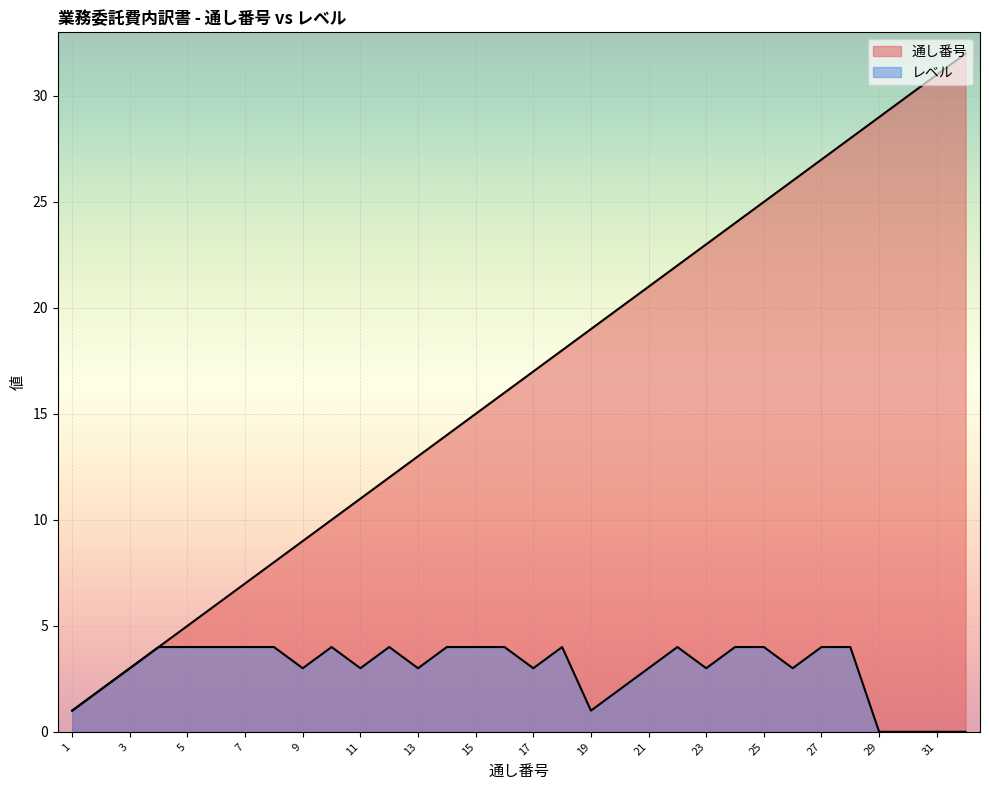

Reading left to right, what are all the values shown in this chart?

通し番号: 1=1	2=2	3=3	4=4	5=5	6=6	7=7	8=8	9=9	10=10	11=11	12=12	13=13	14=14	15=15	16=16	17=17	18=18	19=19	20=20	21=21	22=22	23=23	24=24	25=25	26=26	27=27	28=28	29=29	30=30	31=31	32=32
レベル: 1=1	2=2	3=3	4=4	5=4	6=4	7=4	8=4	9=3	10=4	11=3	12=4	13=3	14=4	15=4	16=4	17=3	18=4	19=1	20=2	21=3	22=4	23=3	24=4	25=4	26=3	27=4	28=4	29=0	30=0	31=0	32=0